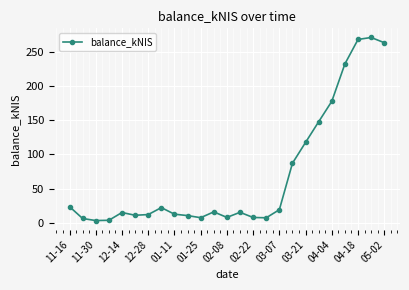

True or false: there are more than 2 points higher than both neighbors.

True